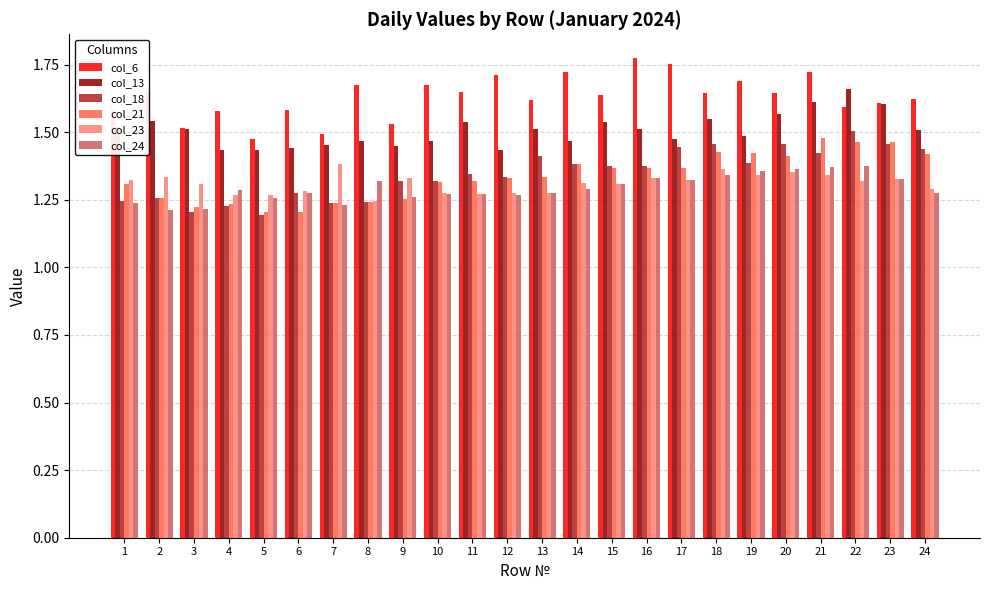

Are the bars grouped side by side (vs. stacked)?

Yes